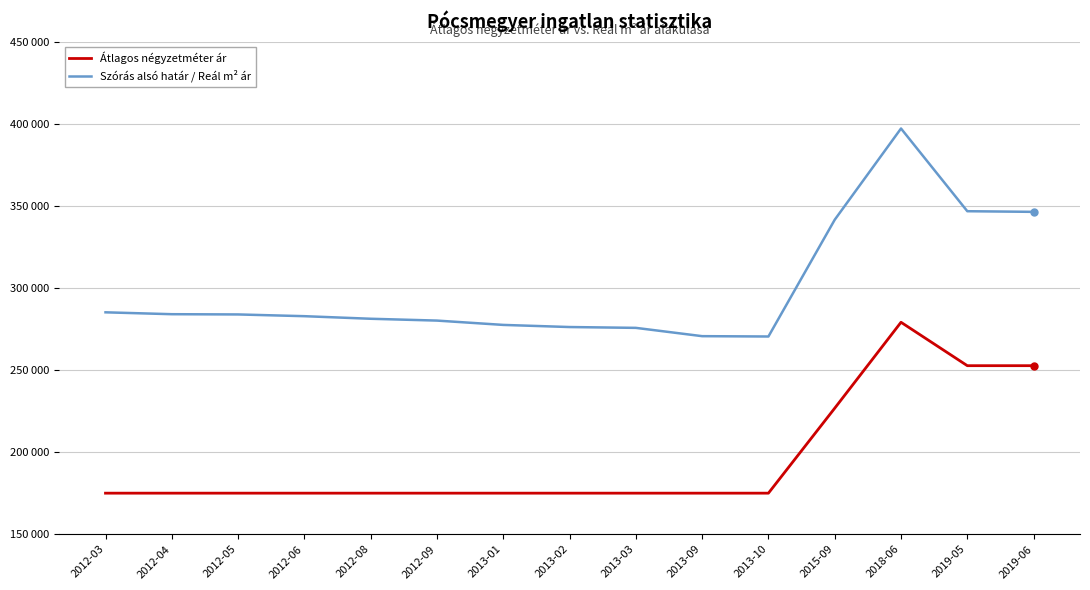

Which series has the widest spread of values?

Szórás alsó határ / Reál m² ár